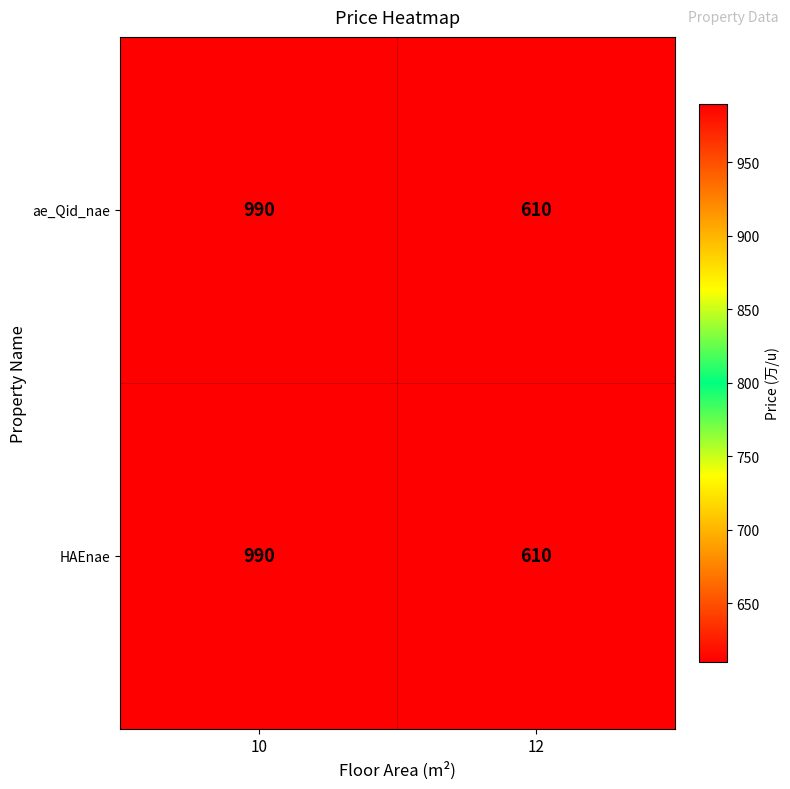

Is the value of ae_Qid_nae at 12 greater than the value of HAEnae at 10?

No